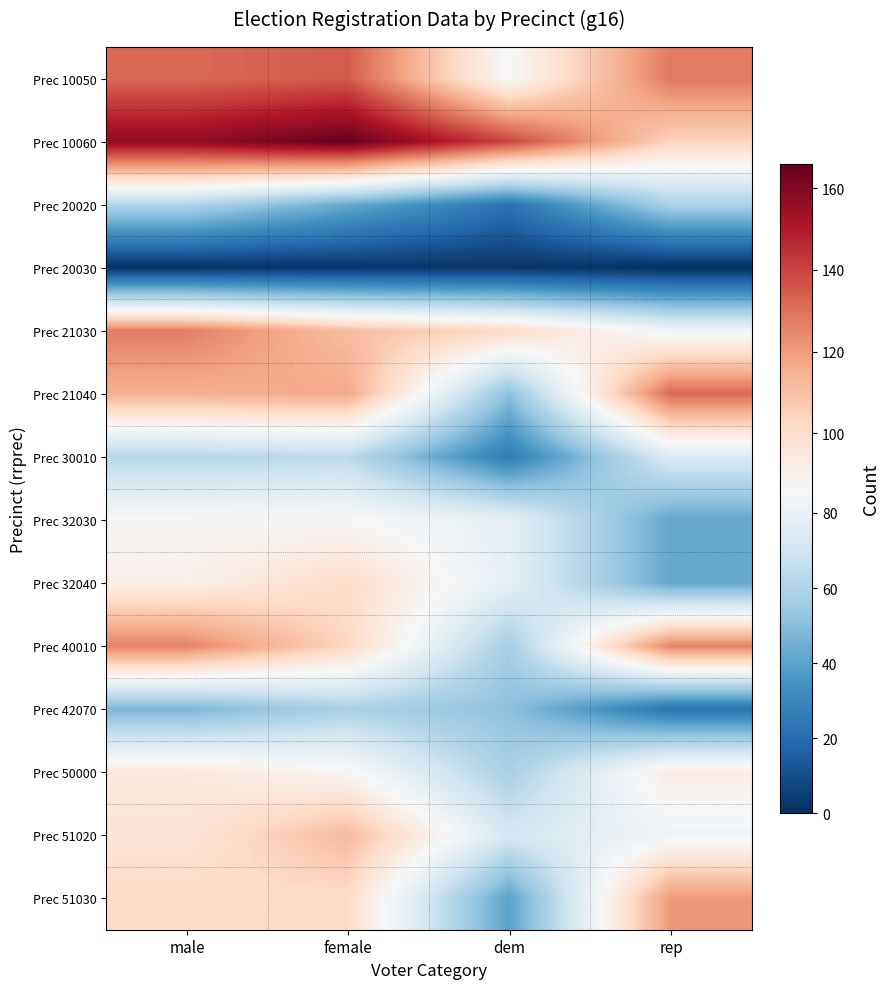

What is the greatest value displayed?

166